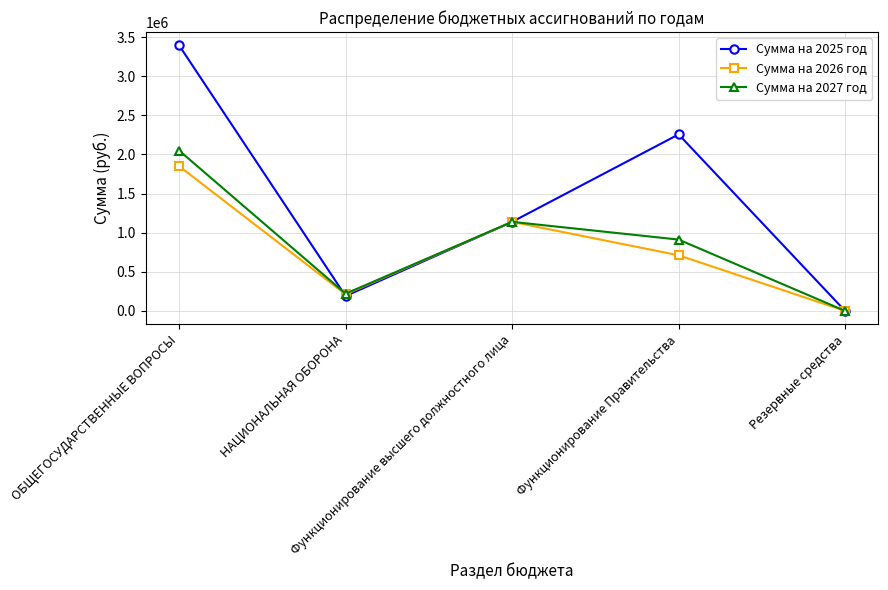

Reading left to right, what are all the values shown in this chart?

Сумма на 2025 год: 3394403.9	190000.0	1138200.0	2256103.9	100.0
Сумма на 2026 год: 1849400.0	212000.0	1138200.0	711100.0	0.0
Сумма на 2027 год: 2050000.0	220000.0	1138200.0	911700.0	0.0